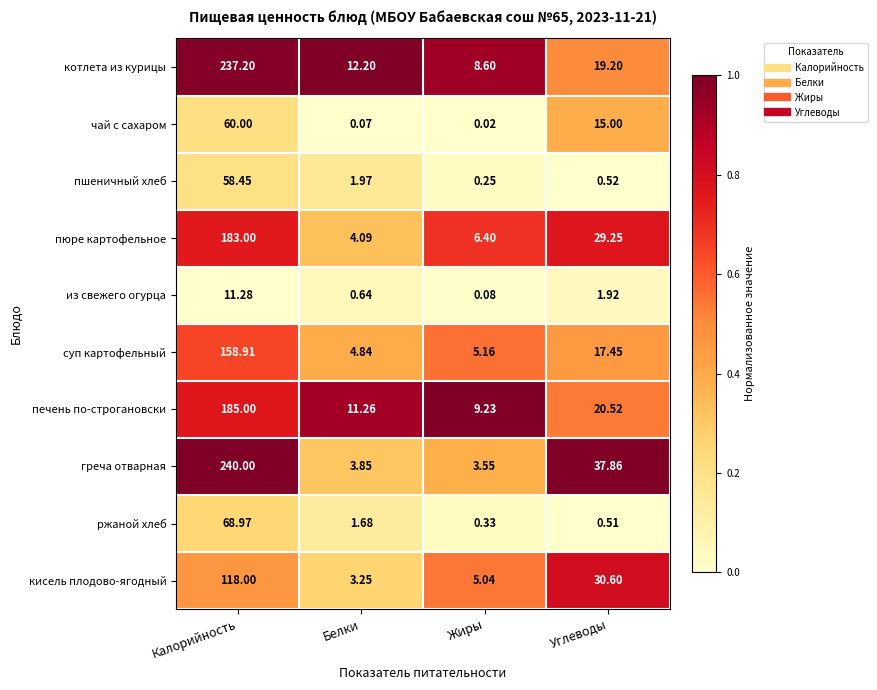

List the labels in order of греча отварная value, smallest first.

Жиры, Белки, Углеводы, Калорийность